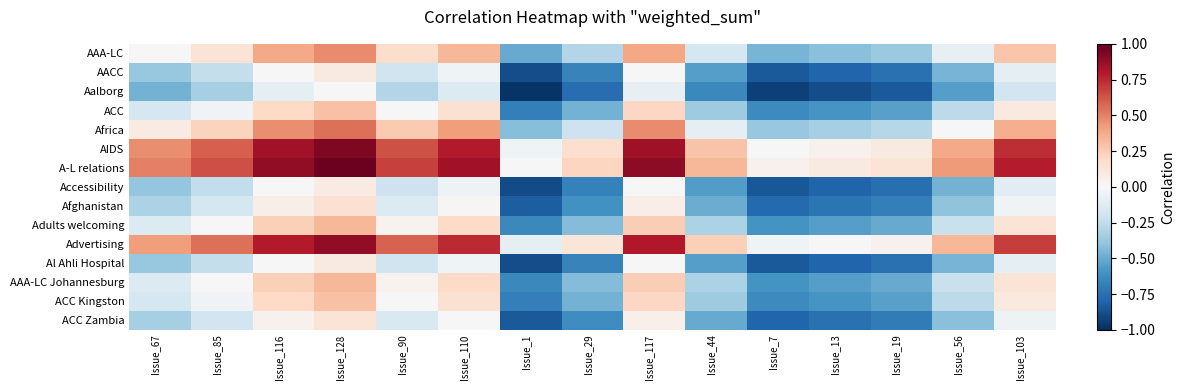

What is the greatest value displayed?

1.0